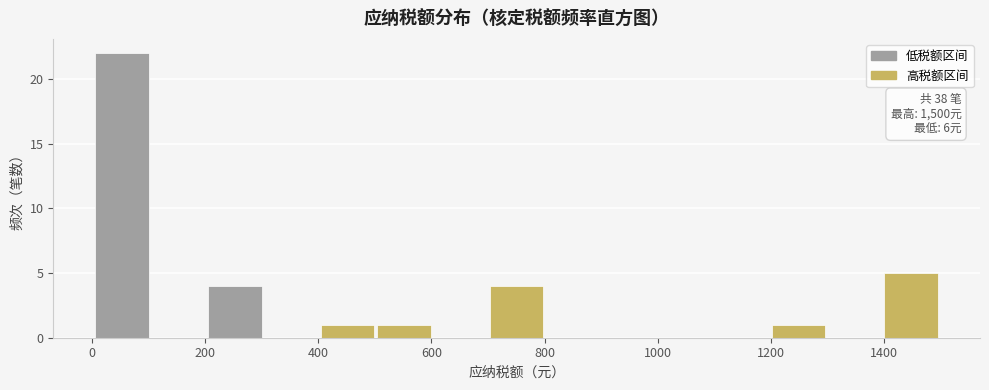

Over which range of the x-axis is the bar tallest?

0 to 100